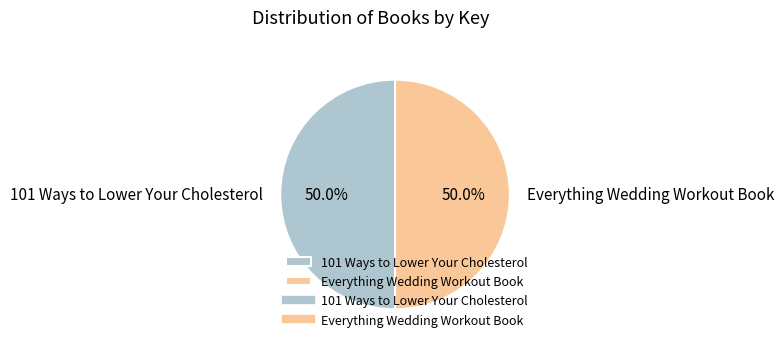

How much of the chart is everything except 101 Ways to Lower Your Cholesterol?

50.0%